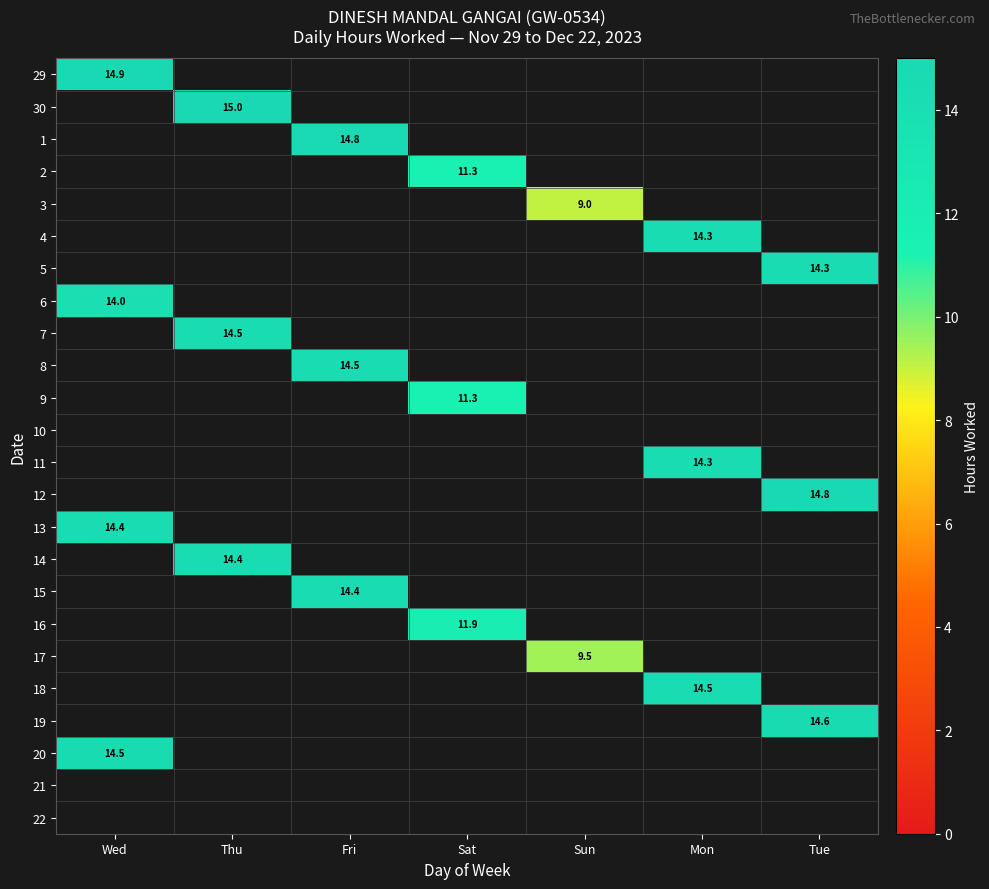

True or false: 29 has a value of 14.9 at Wed.

True